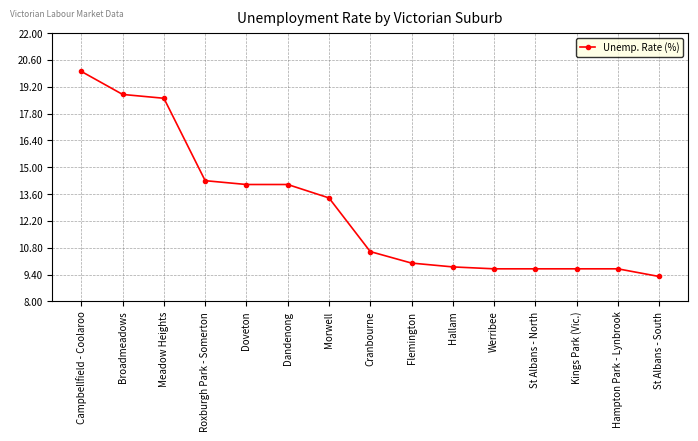

What is the approximate value at St Albans - South?

9.3